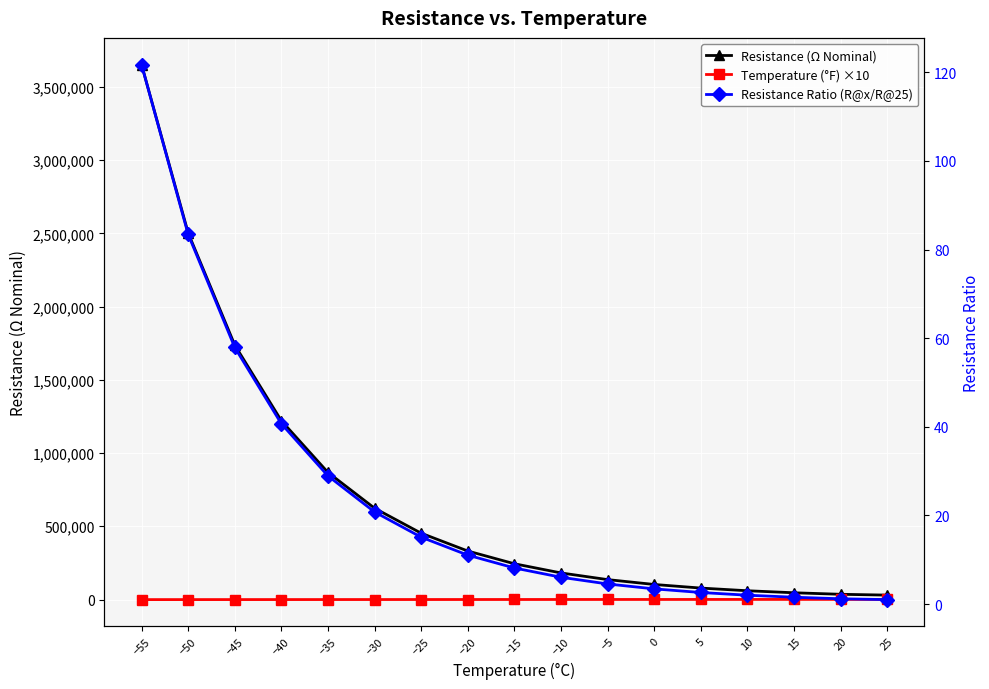

What is the value of the Resistance Ratio (R@x/R@25) point at the 3rd from the left?

57.9